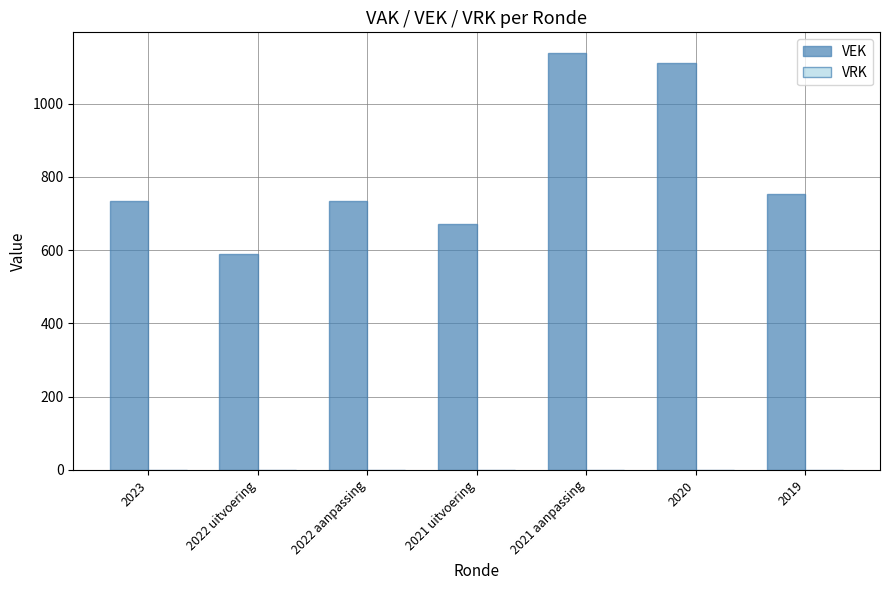

Are the bars grouped side by side (vs. stacked)?

No